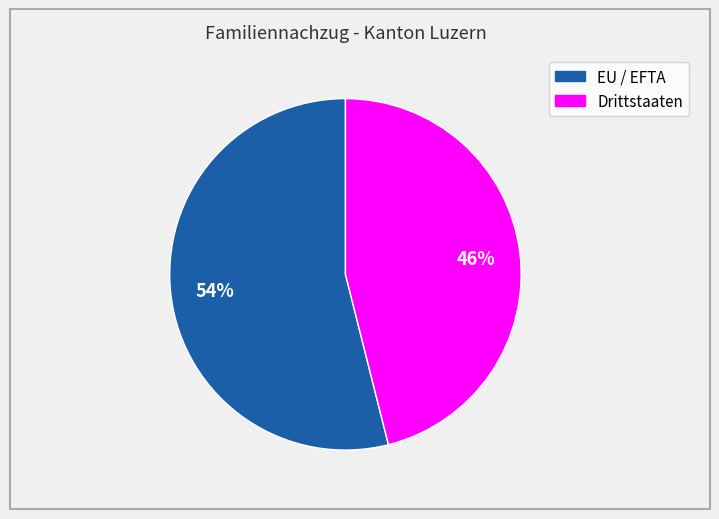

Combined, do Drittstaaten and EU / EFTA account for over 50%?

Yes